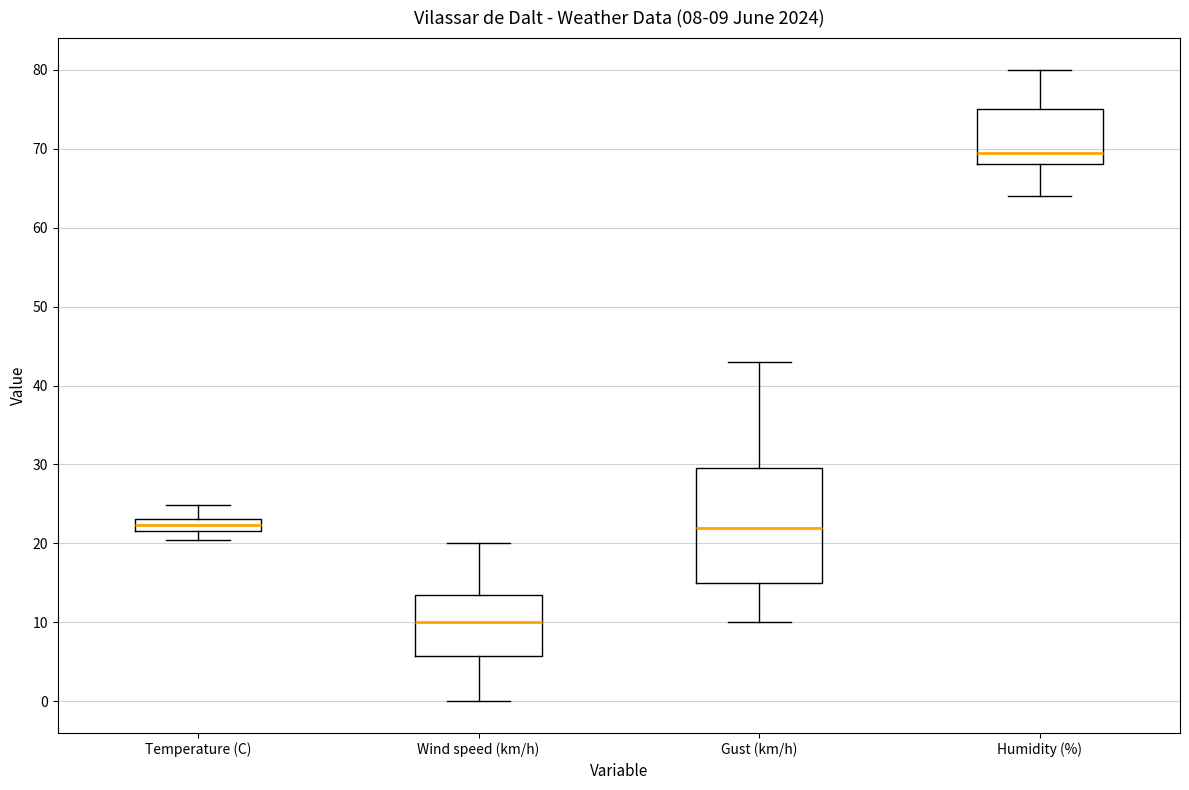

Comparing the boxes themselves (not the whiskers), which one is the tallest?

Gust (km/h)